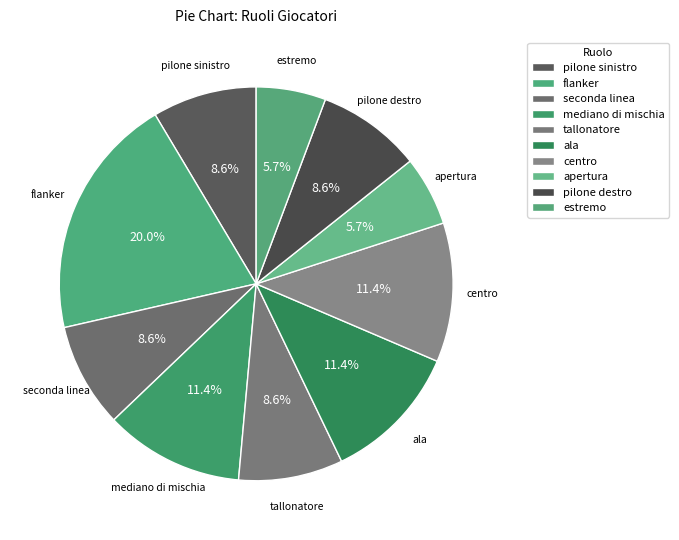

How many slices are in this pie chart?

10